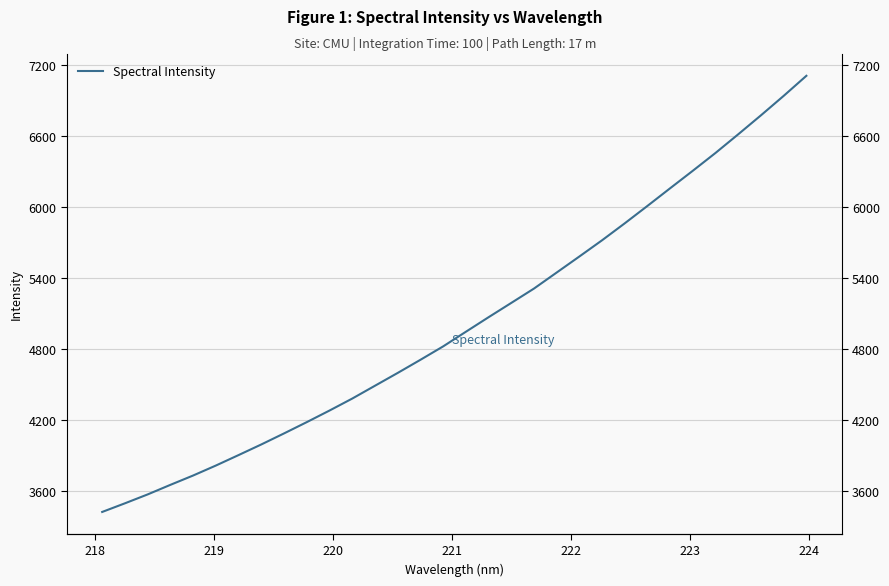

What is the average value?

5016.6